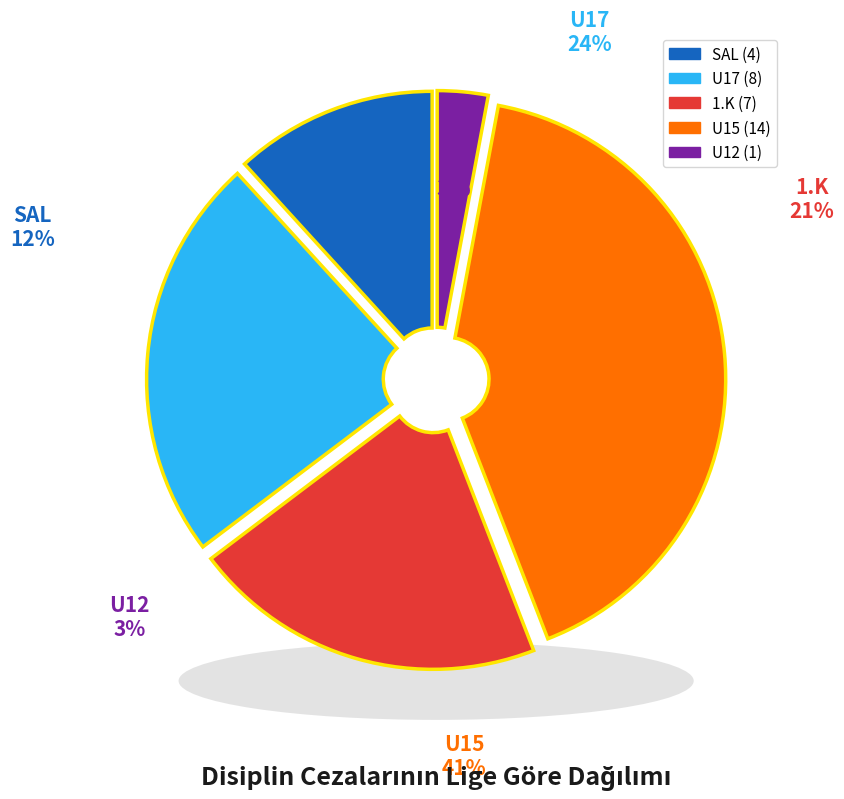

To the nearest percent, what portion does U12 represent?

3%